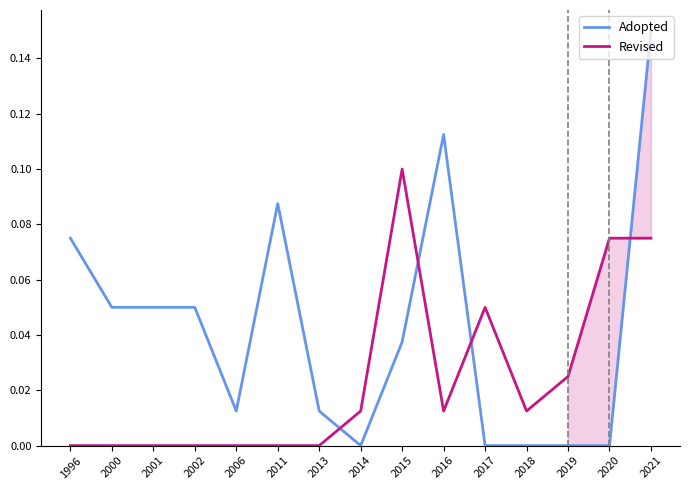

Is this an area chart (filled region under the line)?

No